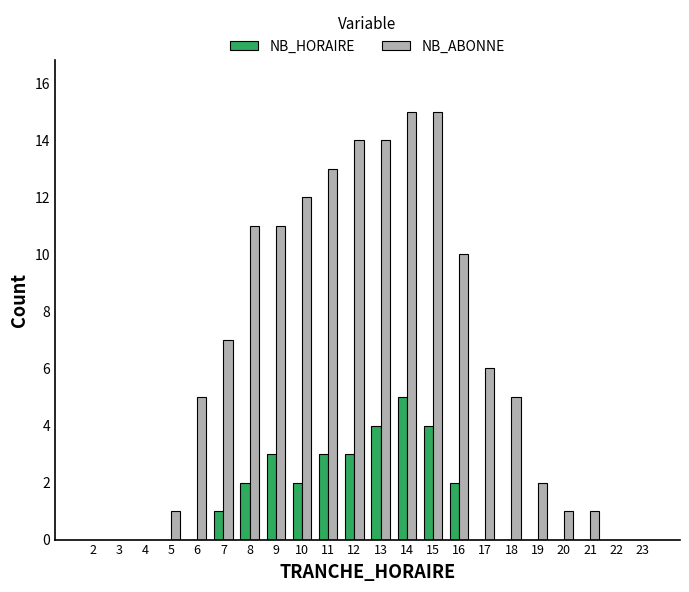

Reading left to right, transcribe all the data shown in this chart.

NB_HORAIRE: 2=0	3=0	4=0	5=0	6=0	7=1	8=2	9=3	10=2	11=3	12=3	13=4	14=5	15=4	16=2	17=0	18=0	19=0	20=0	21=0	22=0	23=0
NB_ABONNE: 2=0	3=0	4=0	5=1	6=5	7=7	8=11	9=11	10=12	11=13	12=14	13=14	14=15	15=15	16=10	17=6	18=5	19=2	20=1	21=1	22=0	23=0